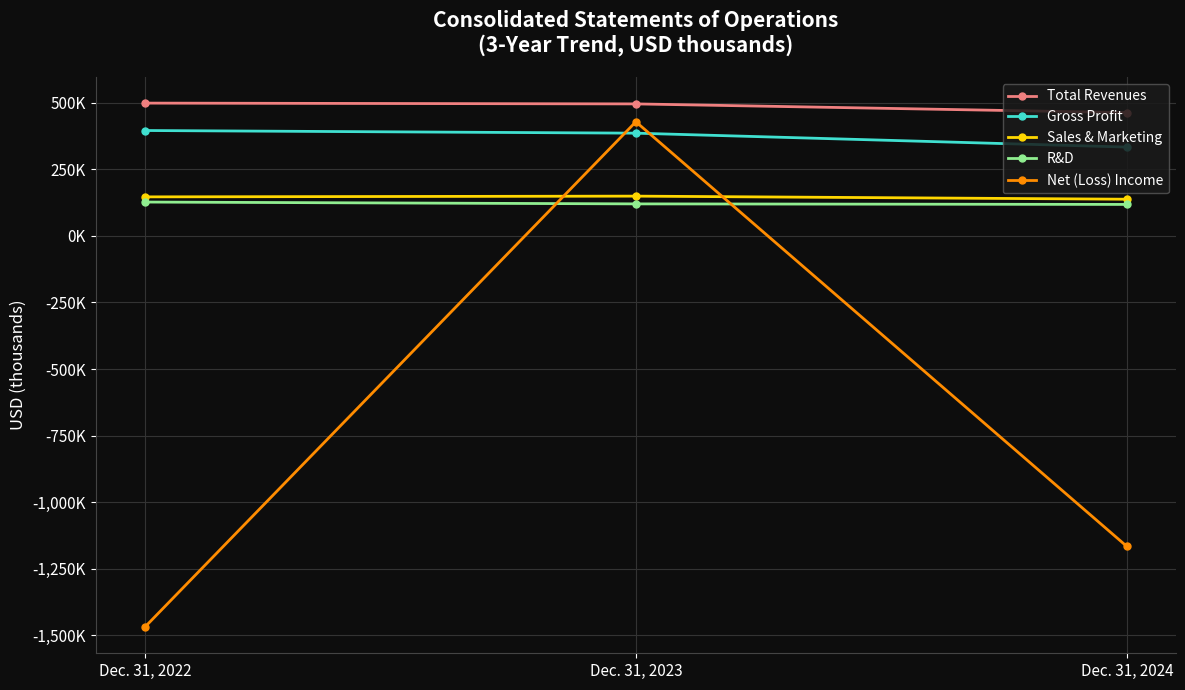

Is the value of Total Revenues at Dec. 31, 2024 greater than the value of R&D at Dec. 31, 2023?

Yes